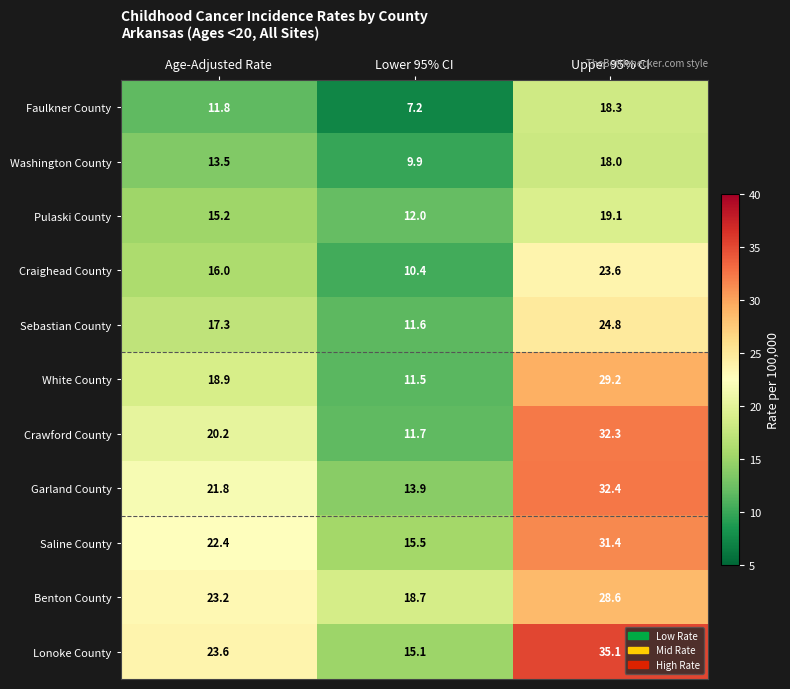

What is the maximum value for Pulaski County?

19.1